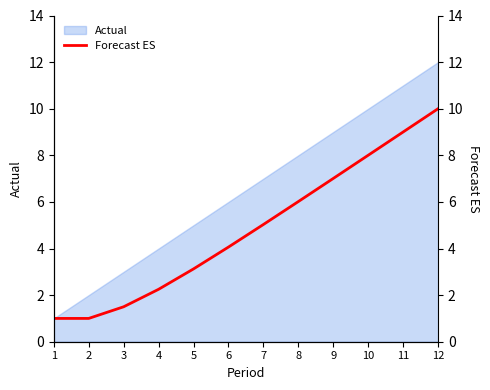

What is the difference between the maximum and minimum values?

9.0